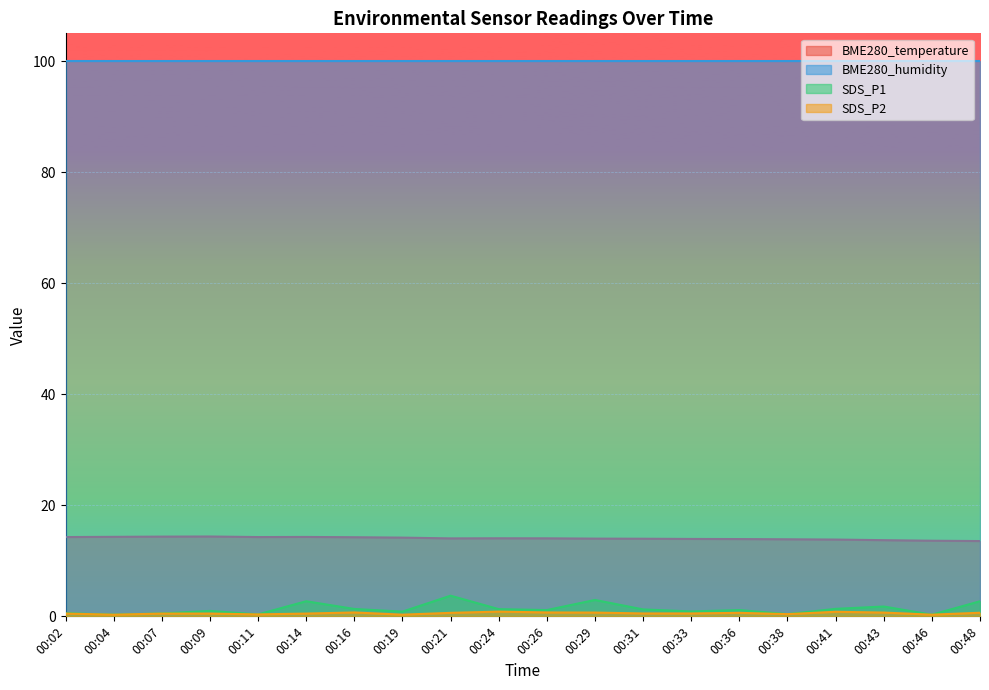

True or false: SDS_P1 and BME280_humidity intersect in this chart.

False